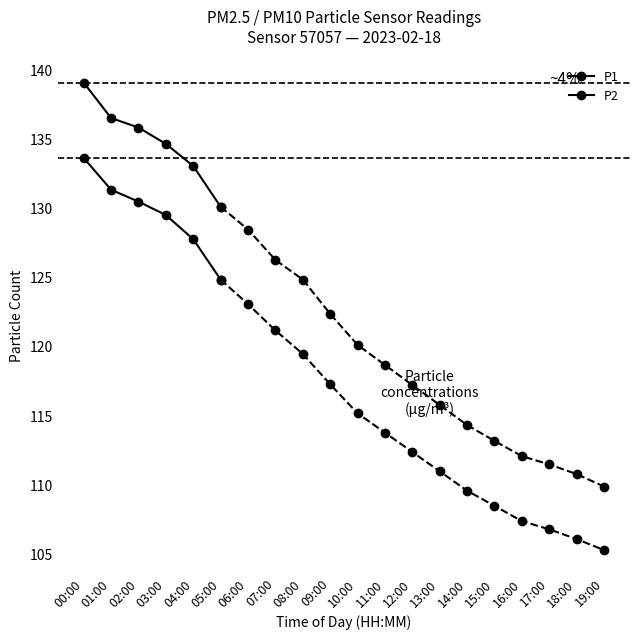

Does the chart have visible grid lines?

No